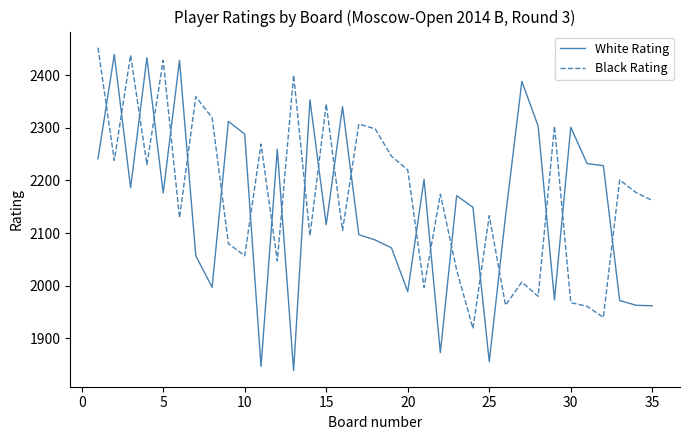

How many times do White Rating and Black Rating cross each other?

22